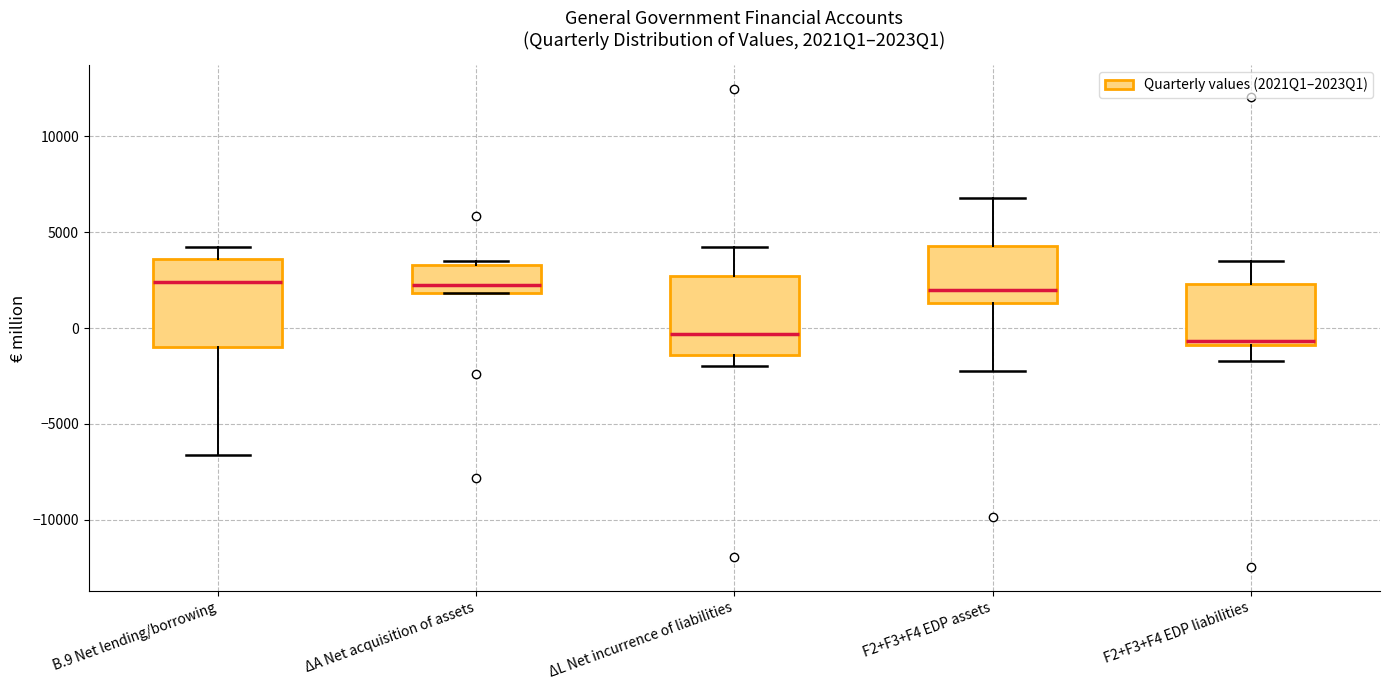

Where is the lower edge of the box for F2+F3+F4 EDP liabilities on the y-axis? The values are not printed on the chart, so give them approximately, as read against the axis.

-1000